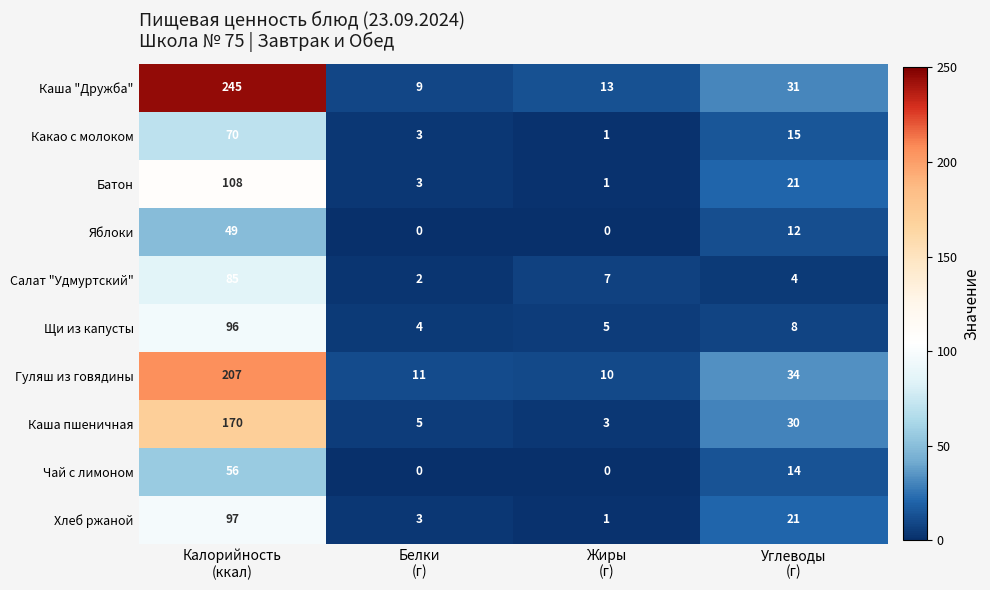

At which category is the sum across all series the highest?

Калорийность
(ккал)